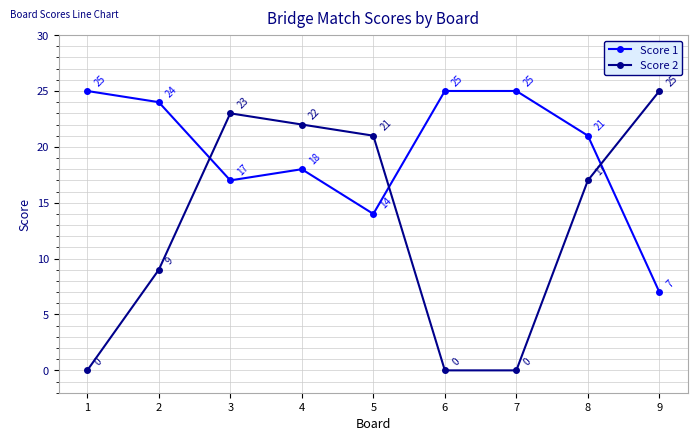

Where does the Score 2 series first go above 17?

3